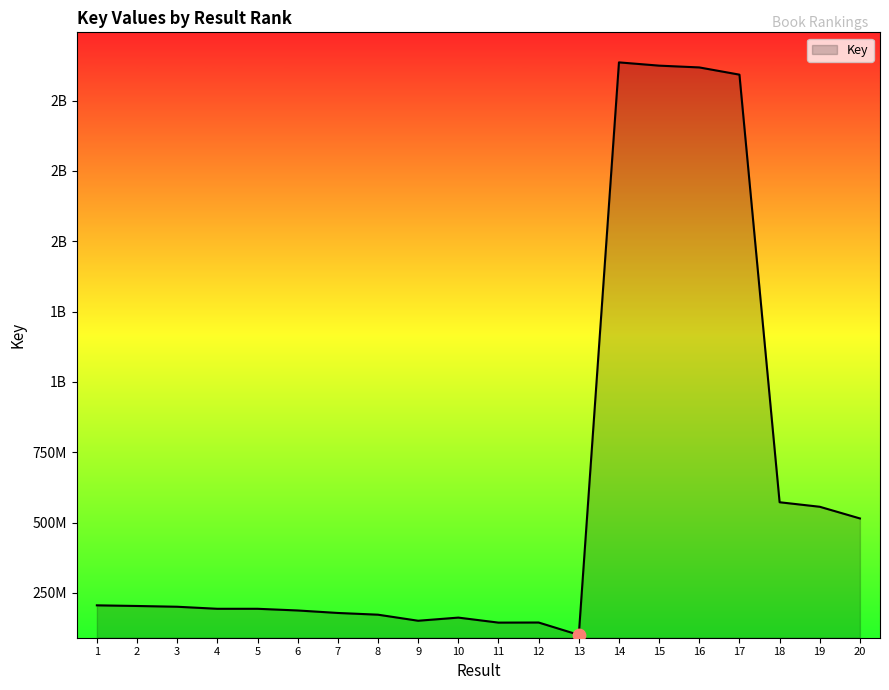

Is this an area chart (filled region under the line)?

Yes